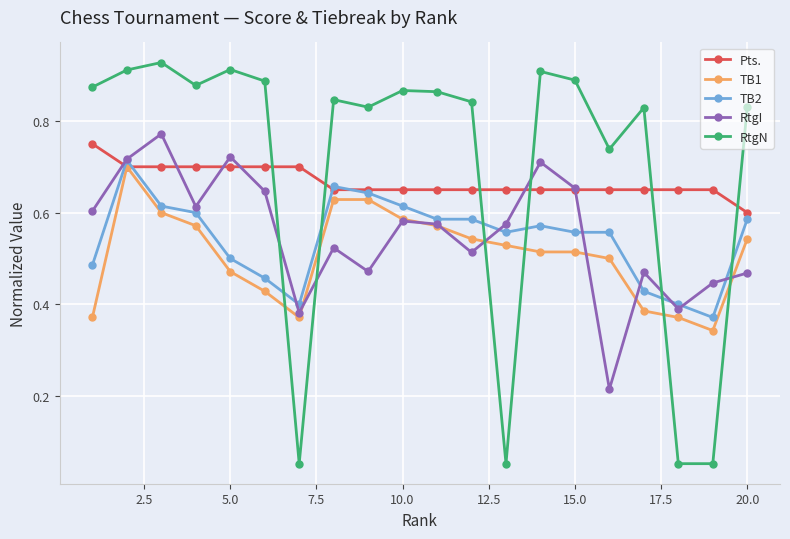

How many lines are shown in the chart?

5